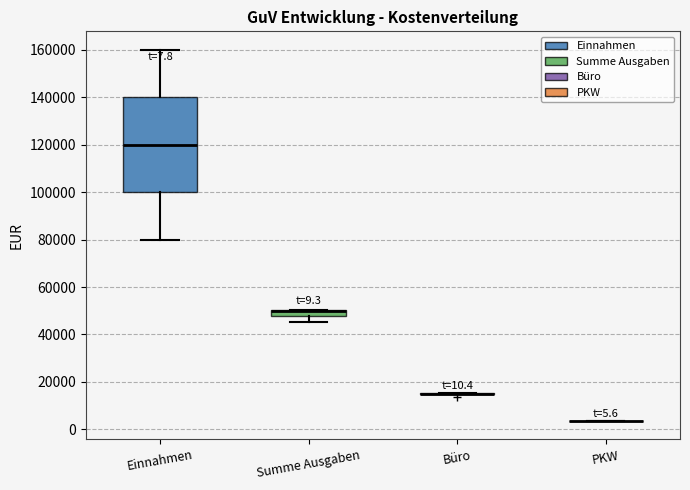

Which box is the tallest, from its lower edge to its upper edge?

Einnahmen